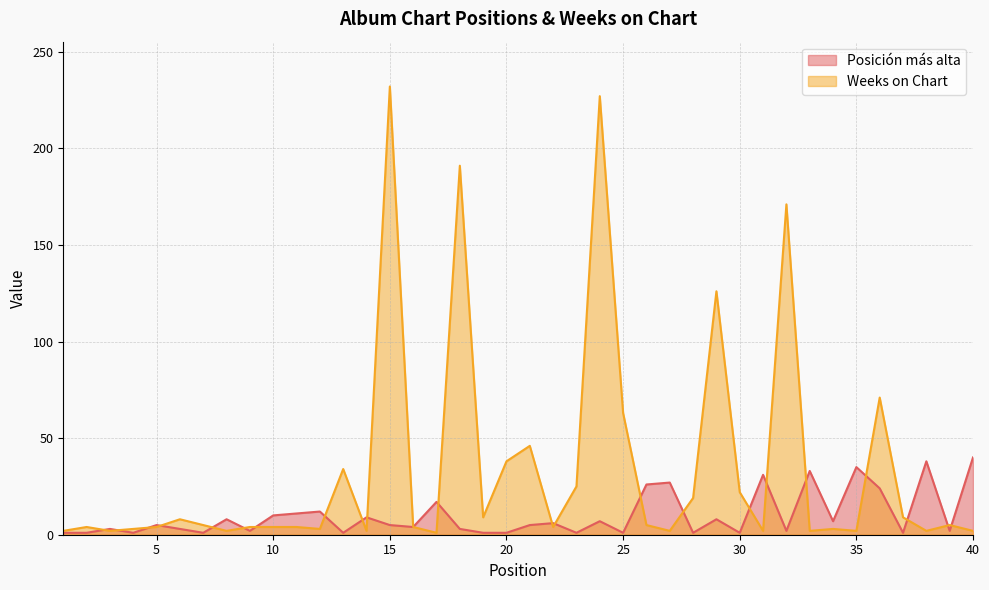

Which label corresponds to the largest value in the chart?

15